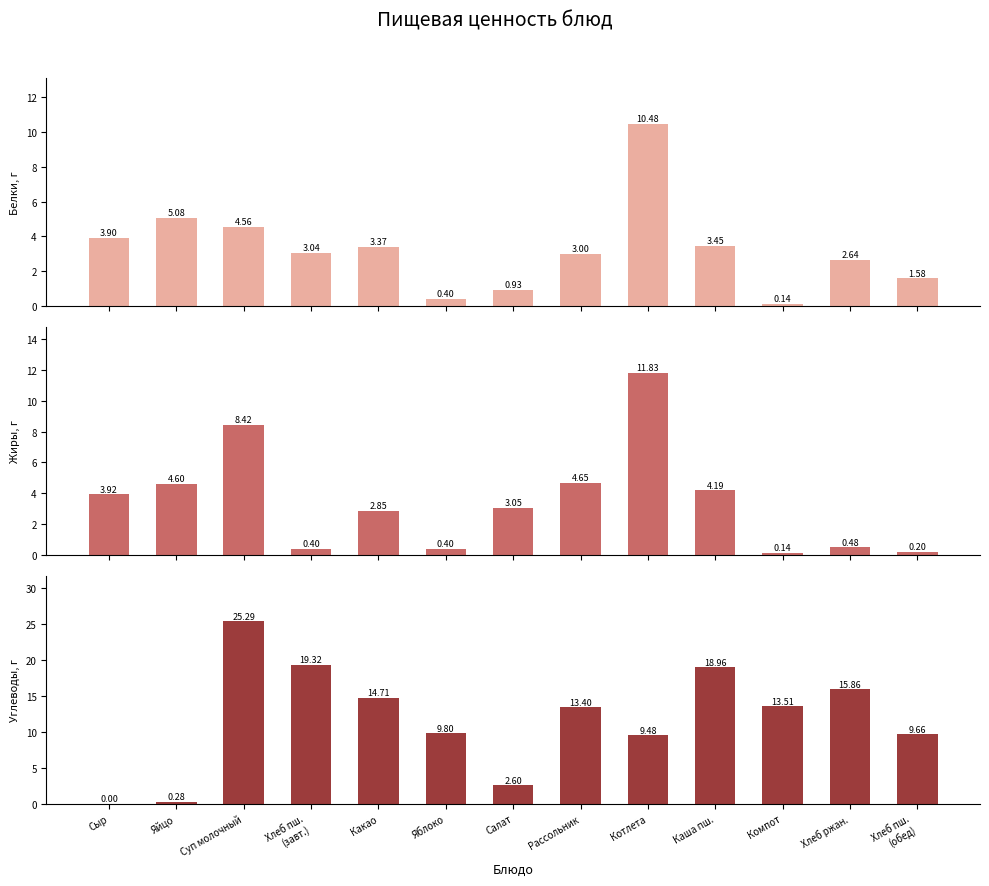

Are the bars grouped side by side (vs. stacked)?

Yes